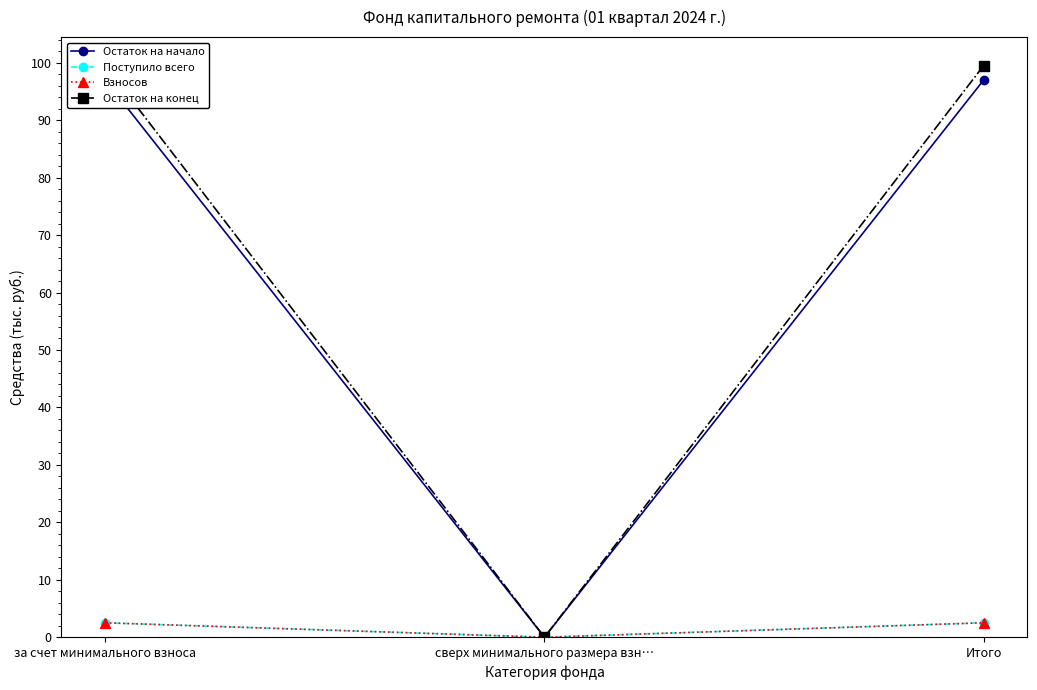

Where is Остаток на конец nearest to the value 49?

сверх минимального размера взн…